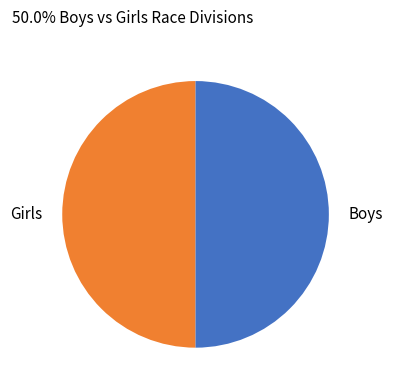

Do Girls and Boys together represent more than half of the pie?

Yes